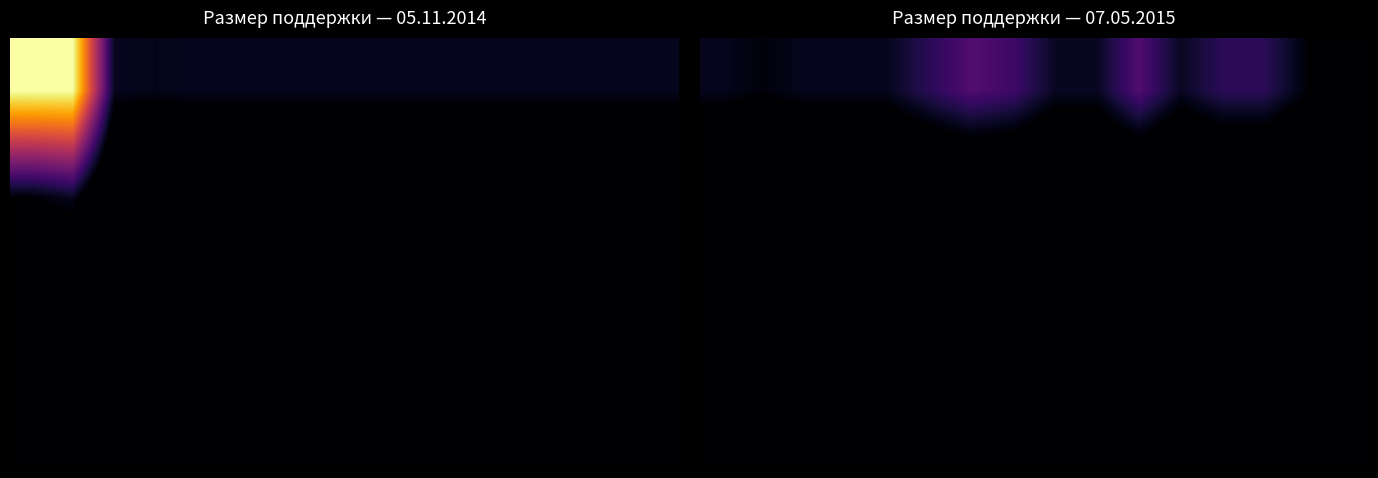

What is the total value across all series at 7?

281547